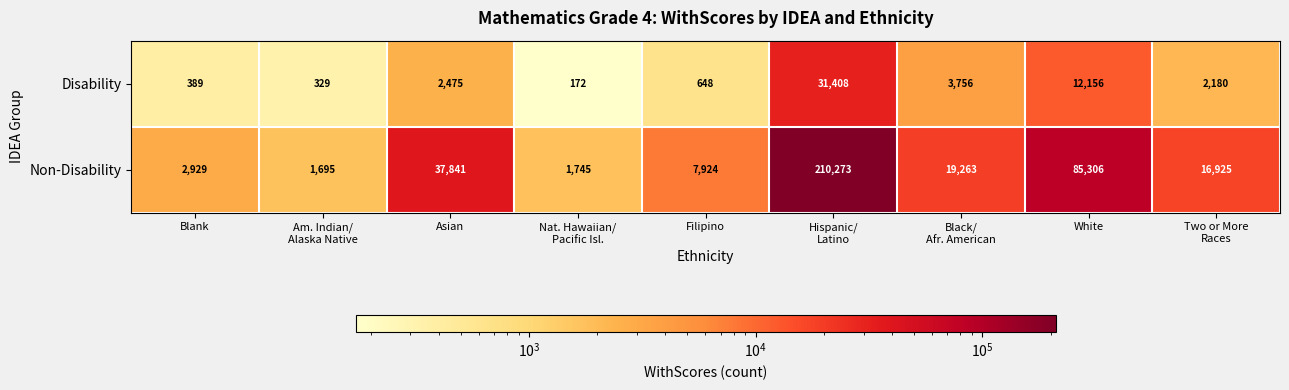

True or false: Non-Disability has a value of 7924 at Filipino.

True